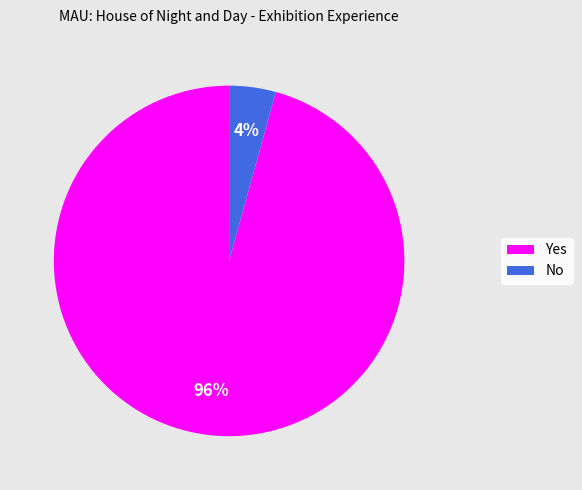

To the nearest percent, what is the average slice percentage?

50%